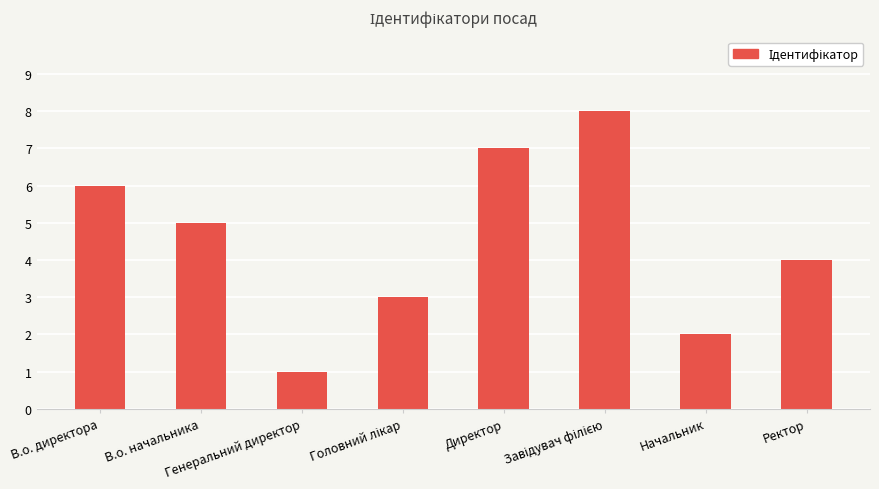

What is the approximate value at Генеральний директор?

1